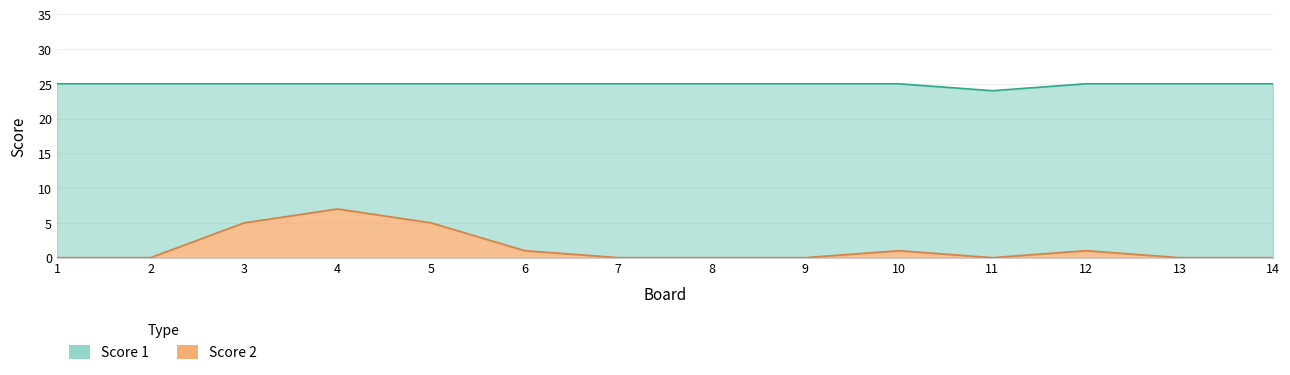

List the labels in order of Score 2 value, largest first.

4, 3, 5, 6, 10, 12, 1, 2, 7, 8, 9, 11, 13, 14